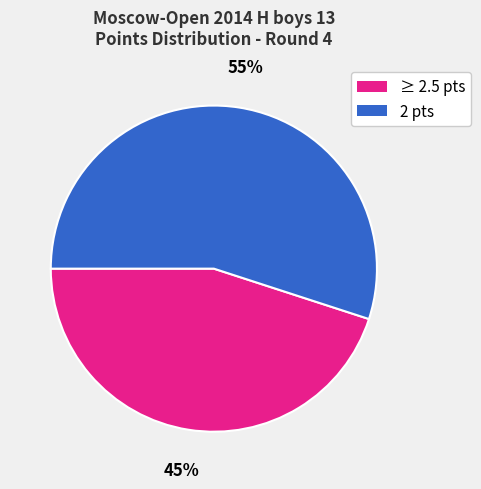

To the nearest percent, what is the difference between the largest and smallest slice percentages?

10%